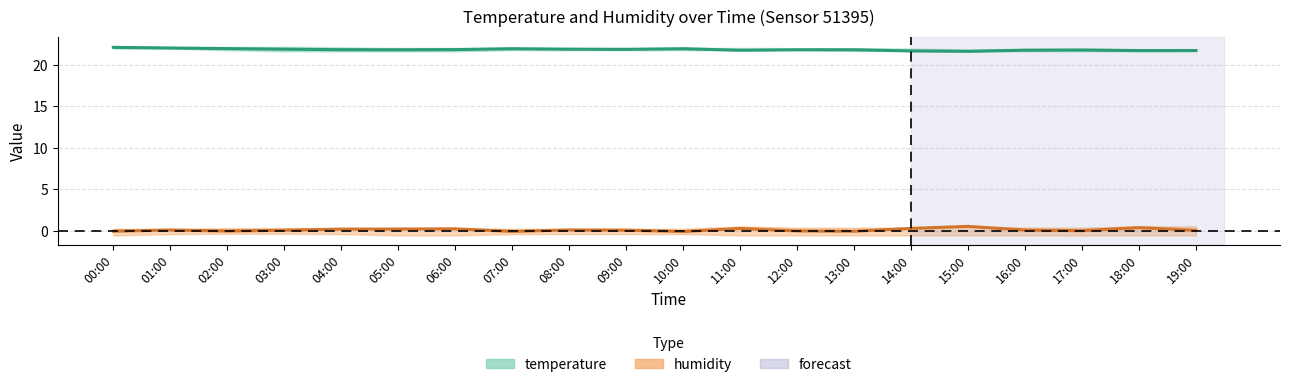

Which category has the highest value in the temperature_upper series?

00:00